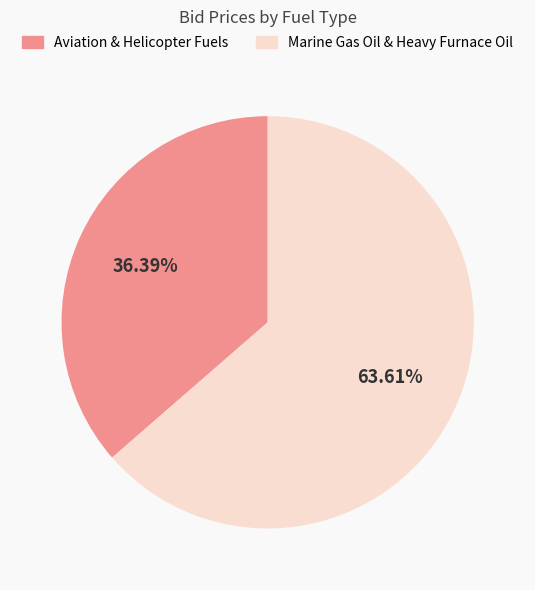

To the nearest percent, what is the difference between the largest and smallest slice percentages?

27%